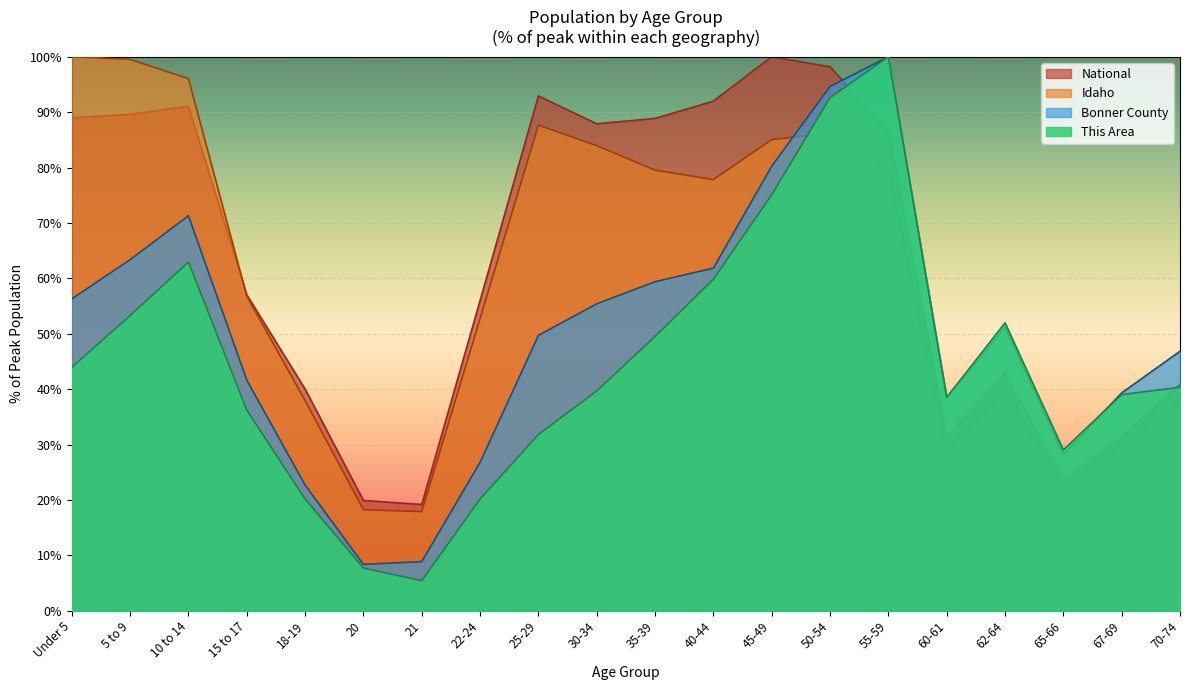

What are all the series names shown in the legend?

National, Idaho, Bonner County, This Area